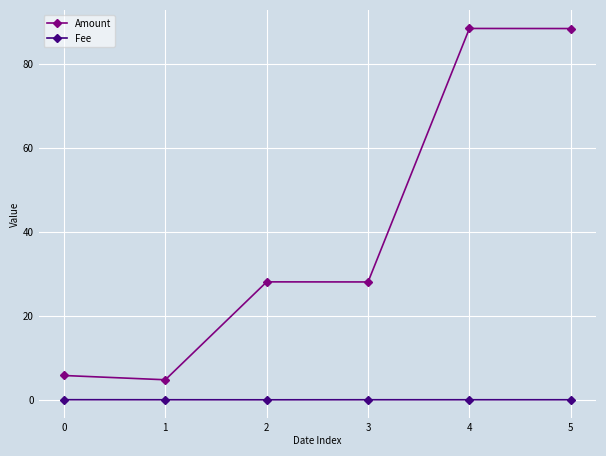

What is the difference between the highest and lowest values at 3?

28.1